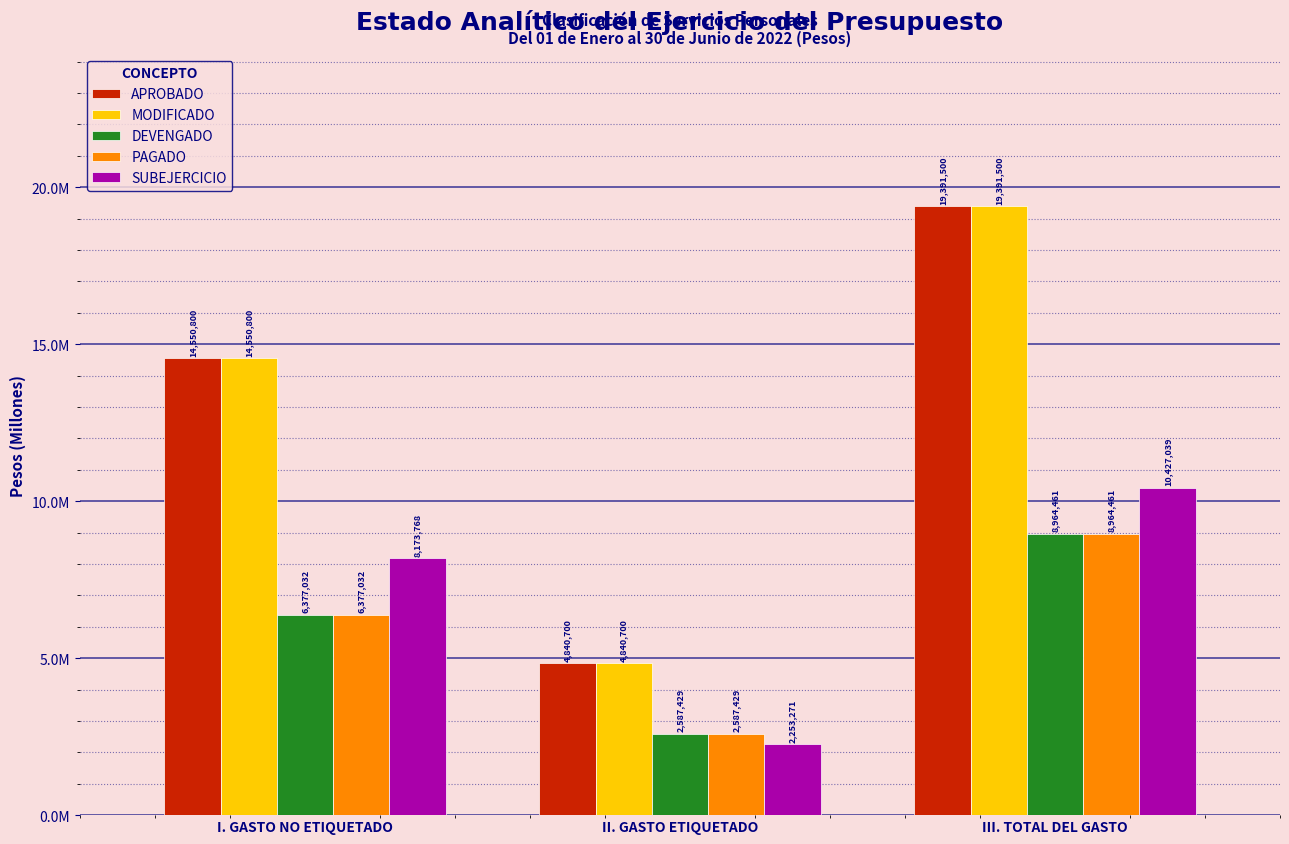

The value of MODIFICADO at III. TOTAL DEL GASTO is 19391500. True or false?

True